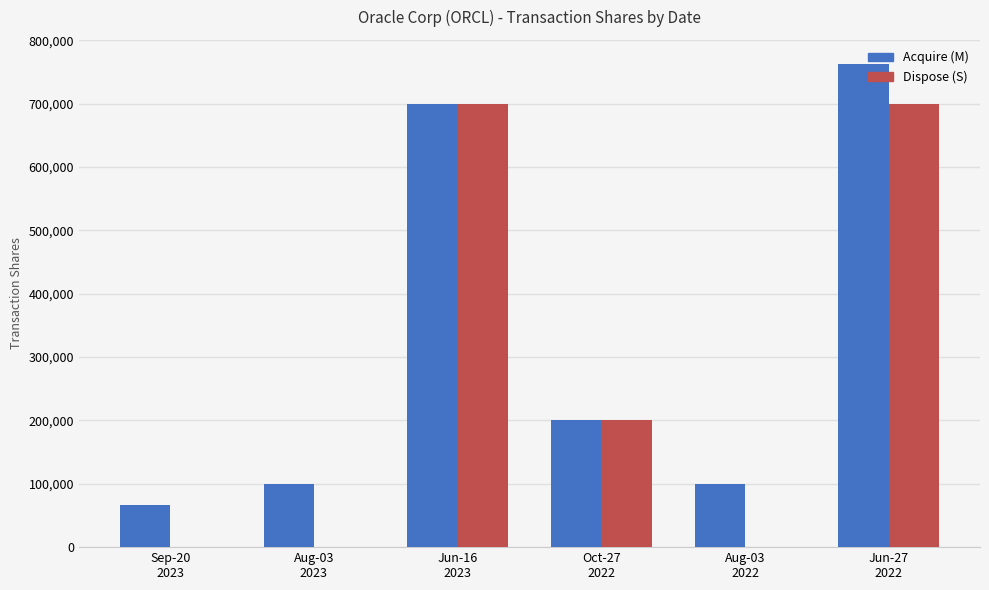

What is the sum of all Acquire (M) values?

1928569